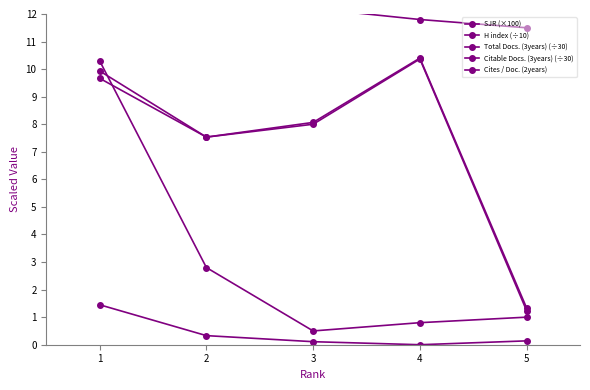

Between which two adjacent categories do H index (÷10) and Citable Docs. (3years) (÷30) first intersect?

1 and 2